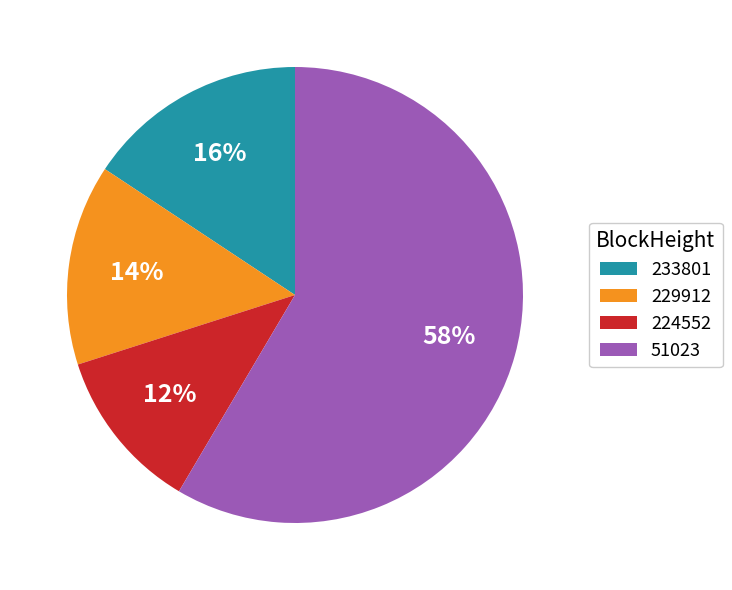

Is 51023 the majority of the pie?

Yes